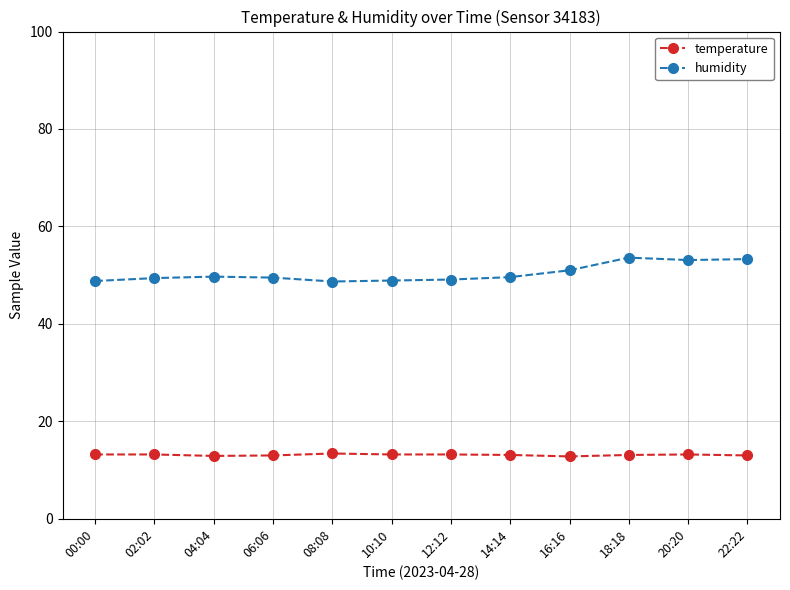

What is the label of the 7th point from the right?

10:10